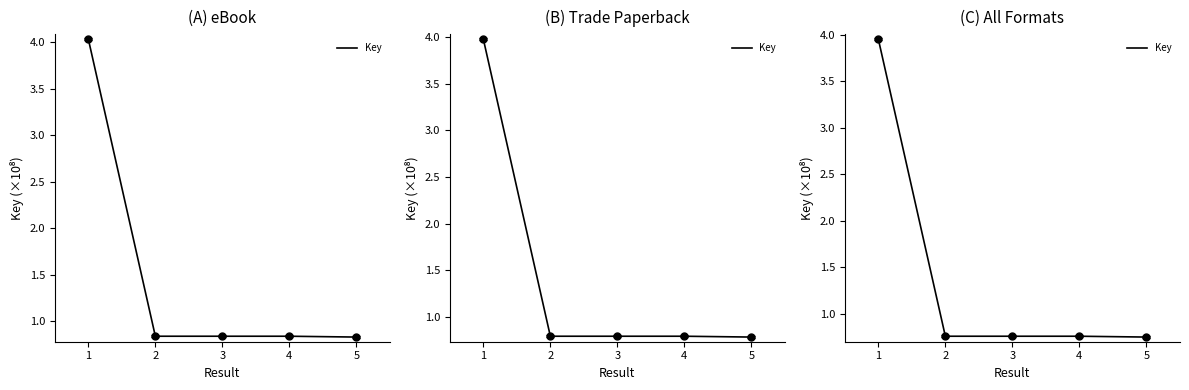

What is the value of the 2nd point from the left?

0.8